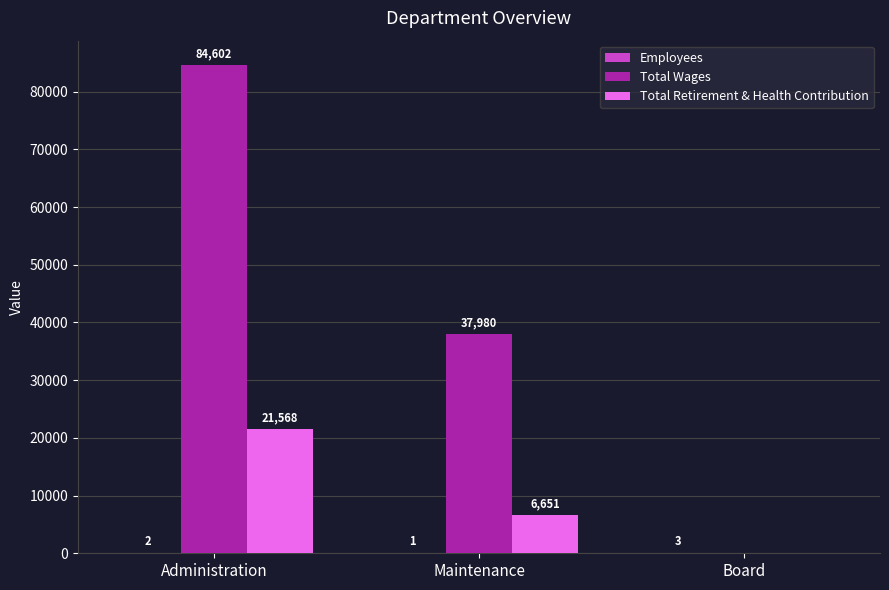

Is it true that Total Retirement & Health Contribution equals 0 at Board?

True